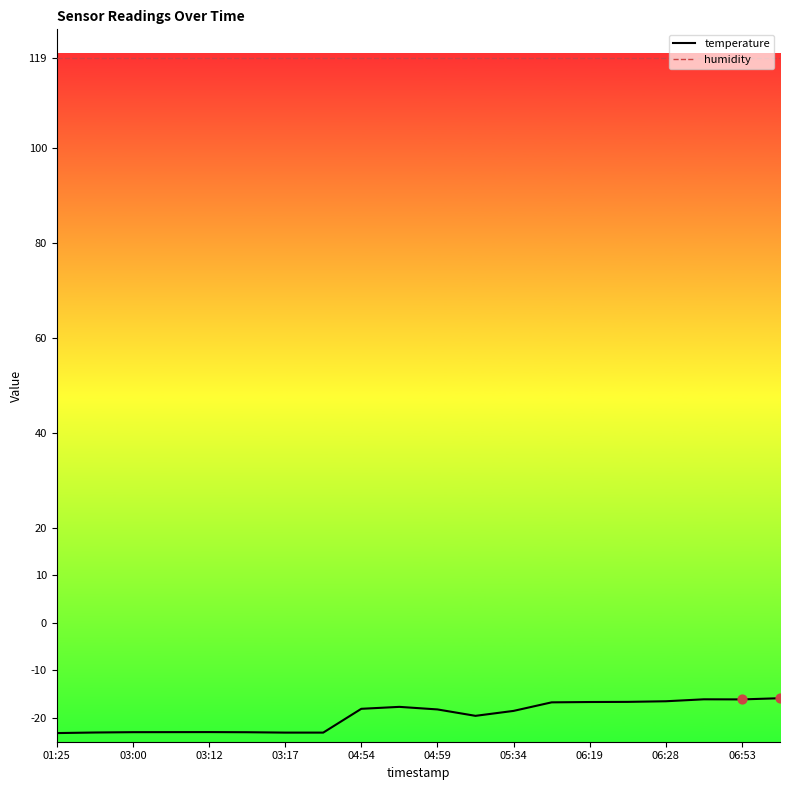

Which series has the largest total across all categories?

humidity